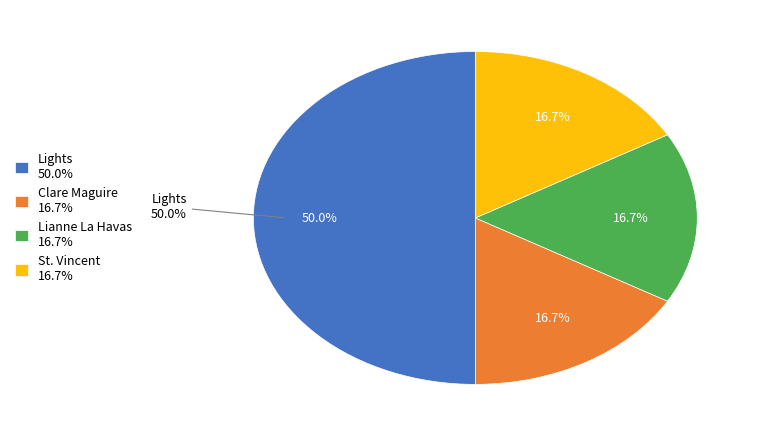

What is the ratio of the value at St. Vincent to the value at Lights?

0.3